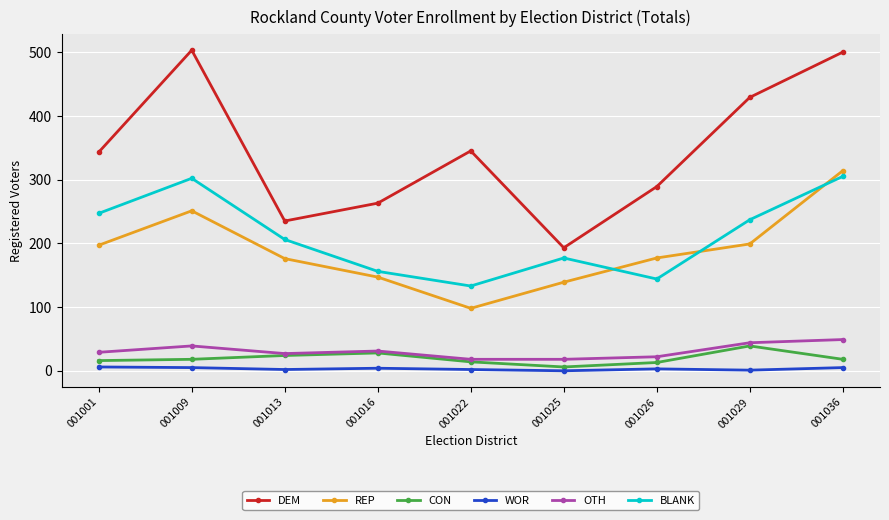

The CON series shows 39 at 001029. True or false?

True